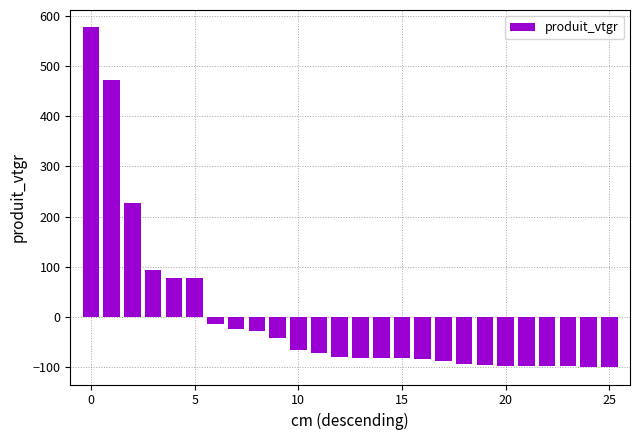

What is the value of the 20th bar from the left?

-96.6